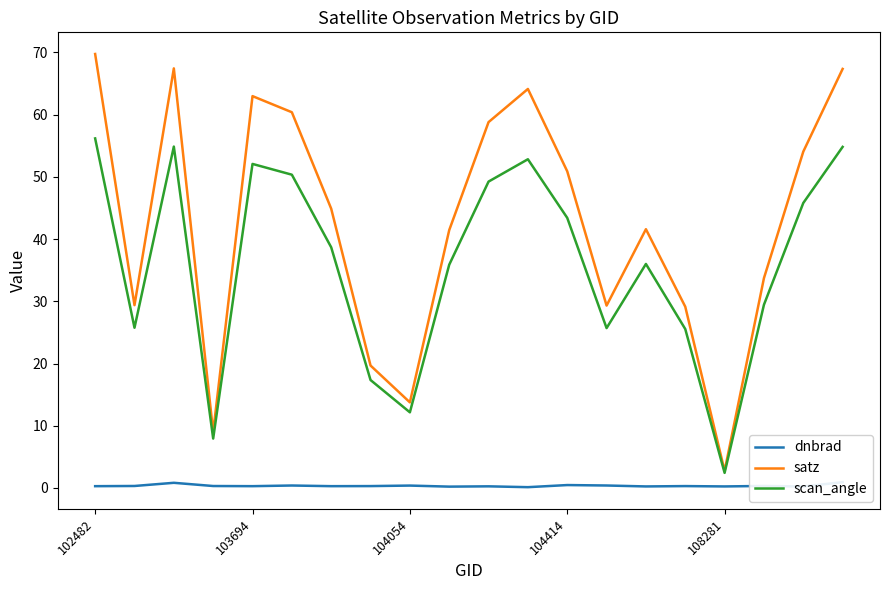

Which category has the lowest value in the scan_angle series?

108281